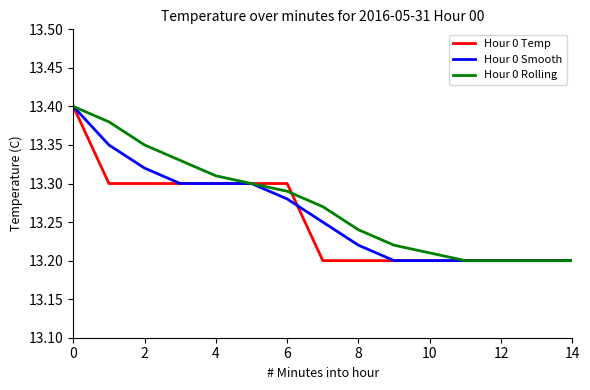

What is the smallest value displayed?

13.2